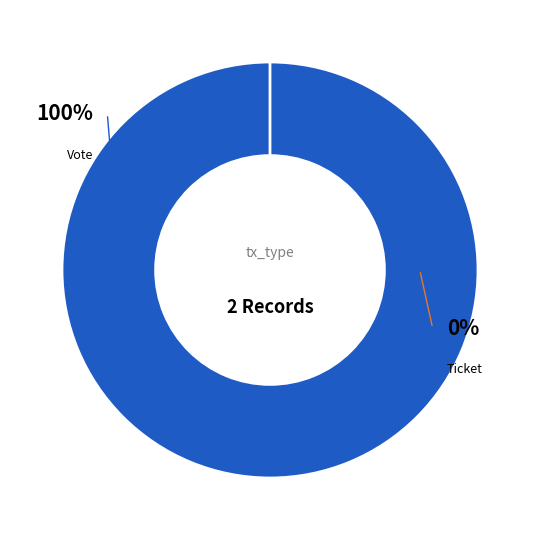

To the nearest percent, what is the average slice percentage?

50%